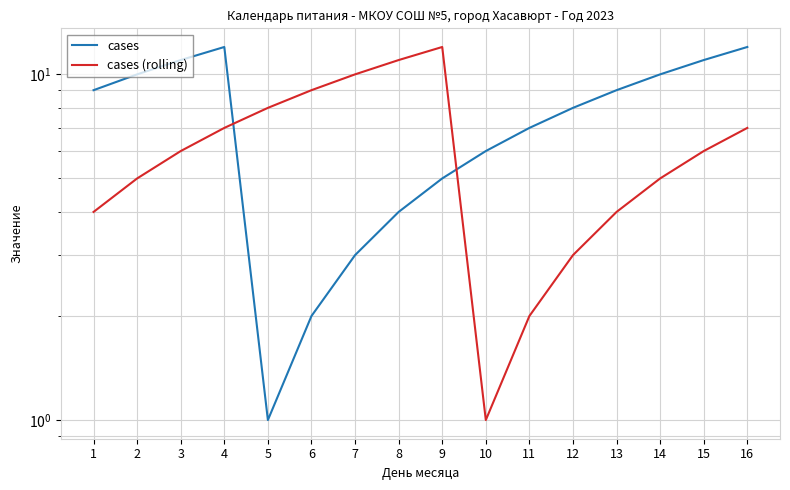

True or false: cases and cases (rolling) cross at least once.

True